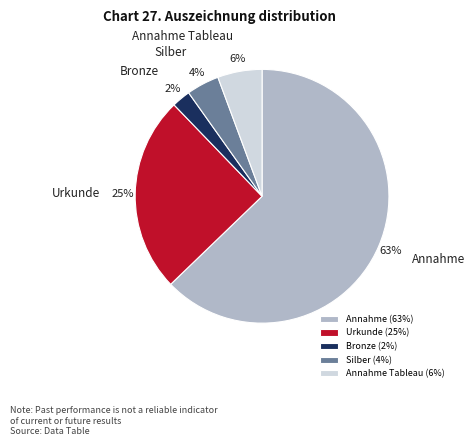

To the nearest percent, what portion does Annahme Tableau represent?

6%